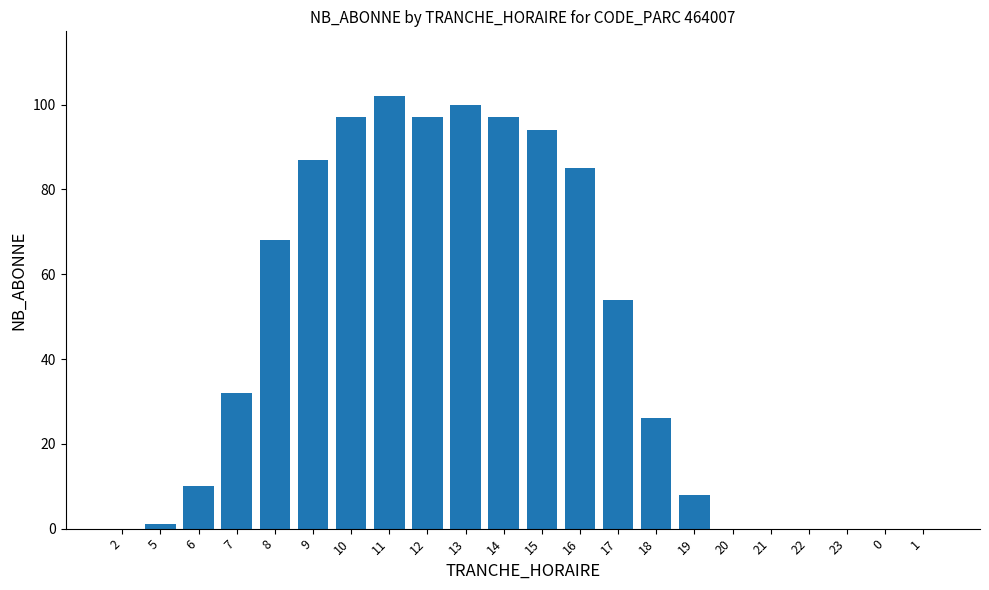

Reading left to right, extract all data points from this chart.

2=0	5=1	6=10	7=32	8=68	9=87	10=97	11=102	12=97	13=100	14=97	15=94	16=85	17=54	18=26	19=8	20=0	21=0	22=0	23=0	0=0	1=0